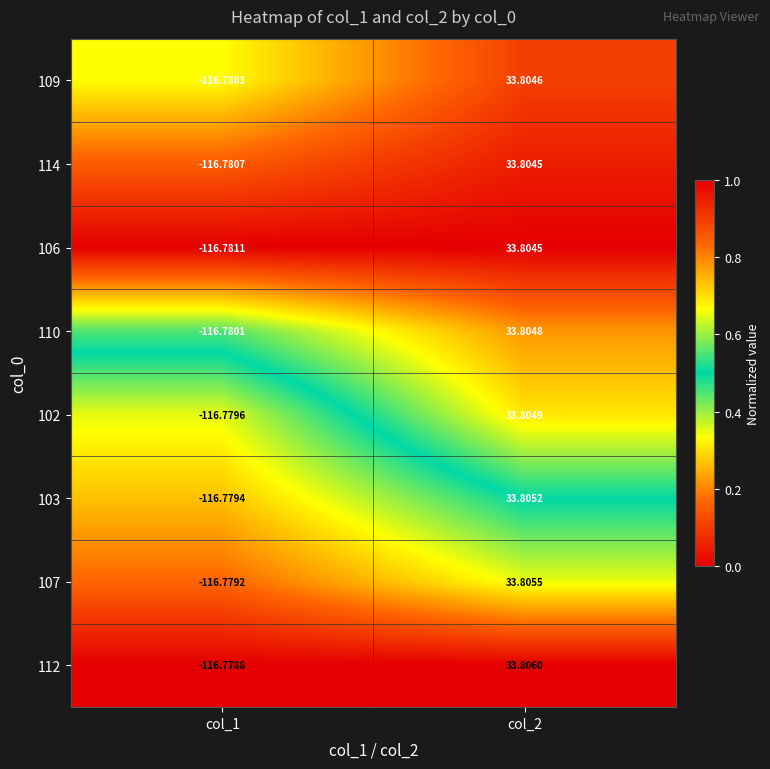

What is the total value across all series at col_1?

-934.2